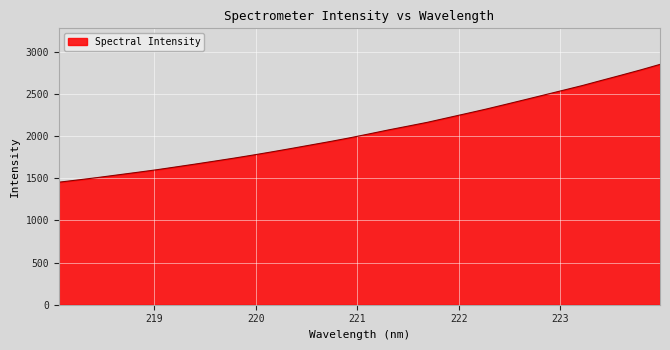

What is the greatest value displayed?

2851.8